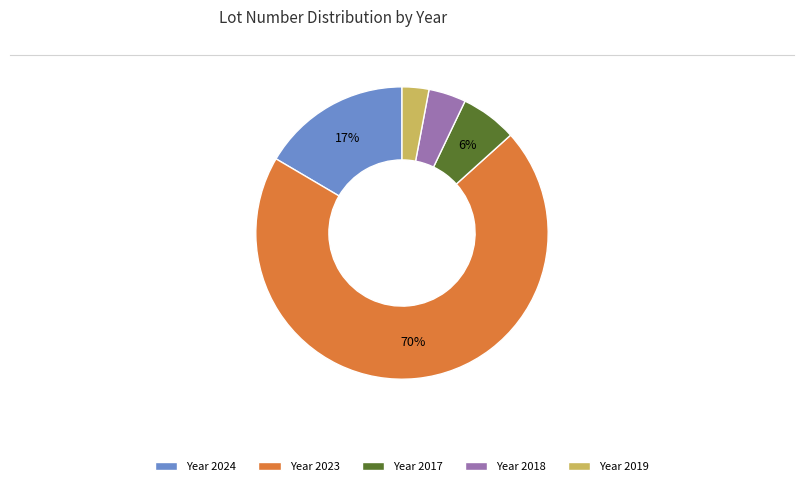

Is the sum of Year 2023 and Year 2017 greater than half?

Yes